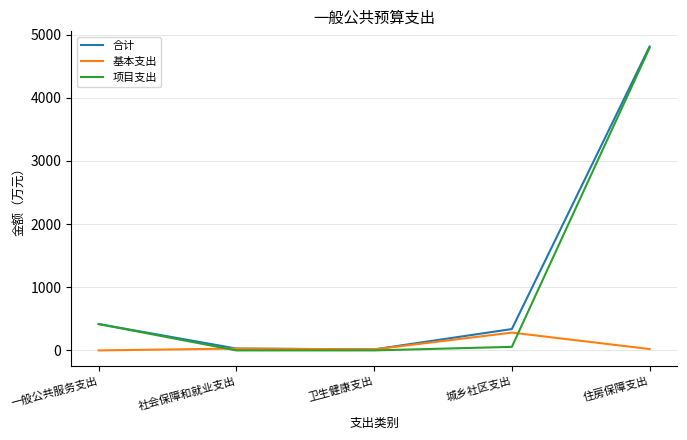

What value does the 合计 series have at 一般公共服务支出?

417.3